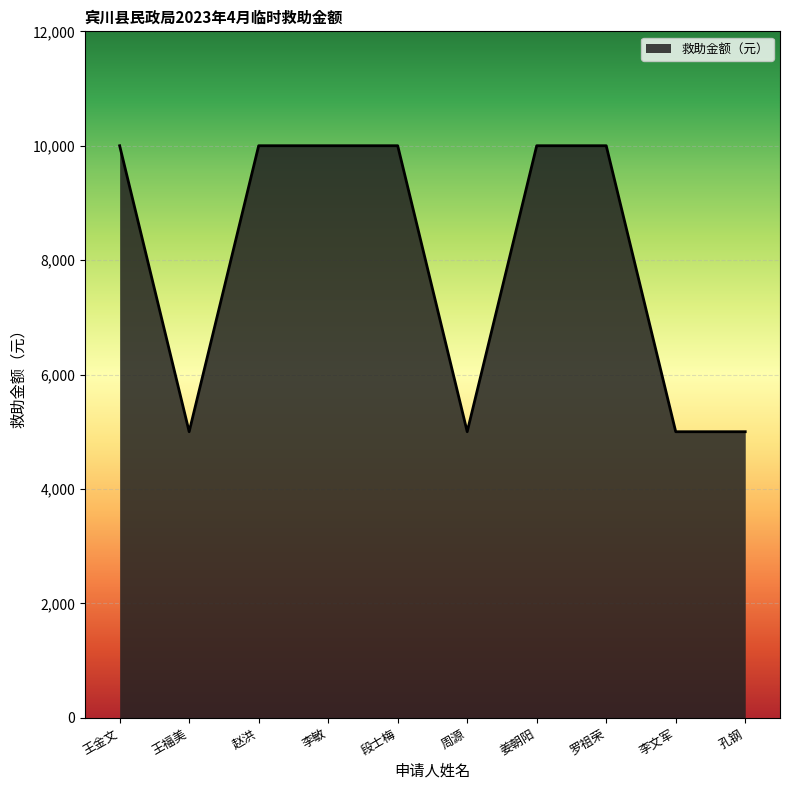

What is the difference between the maximum and minimum values?

5000